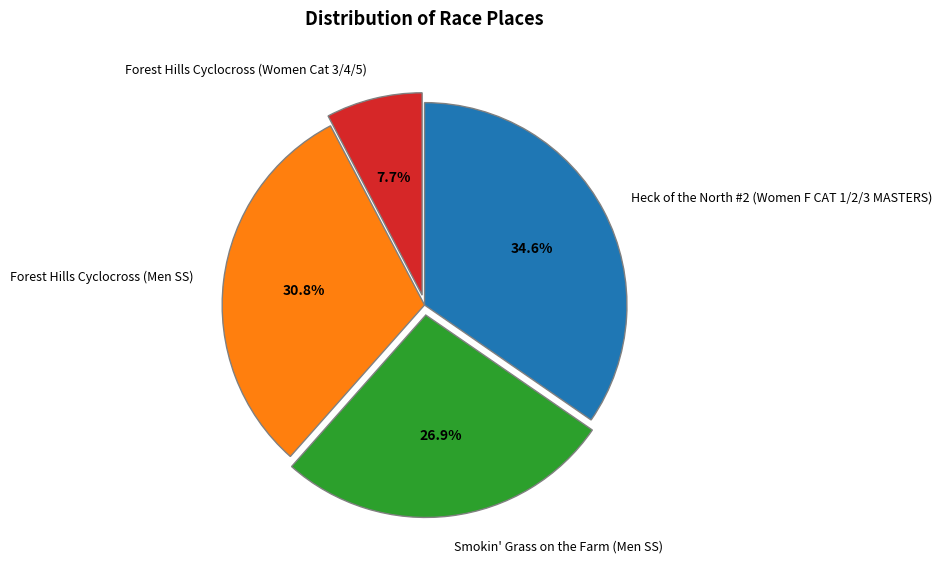

Between Forest Hills Cyclocross (Men SS) and Heck of the North #2 (Women F CAT 1/2/3 MASTERS), which is larger?

Heck of the North #2 (Women F CAT 1/2/3 MASTERS)